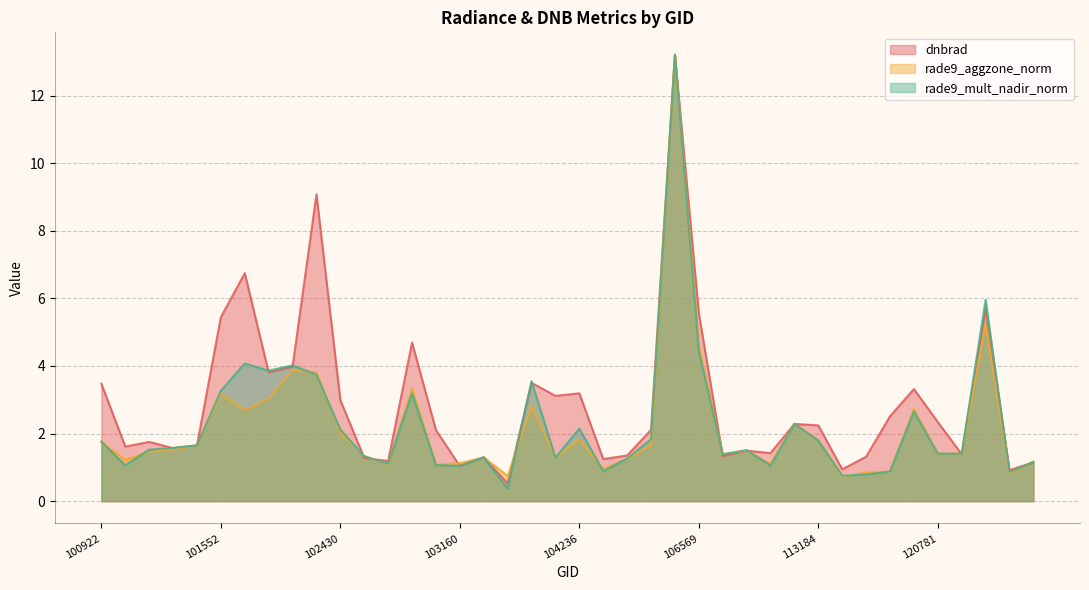

Is it true that dnbrad equals 0.8 at 102430?

False